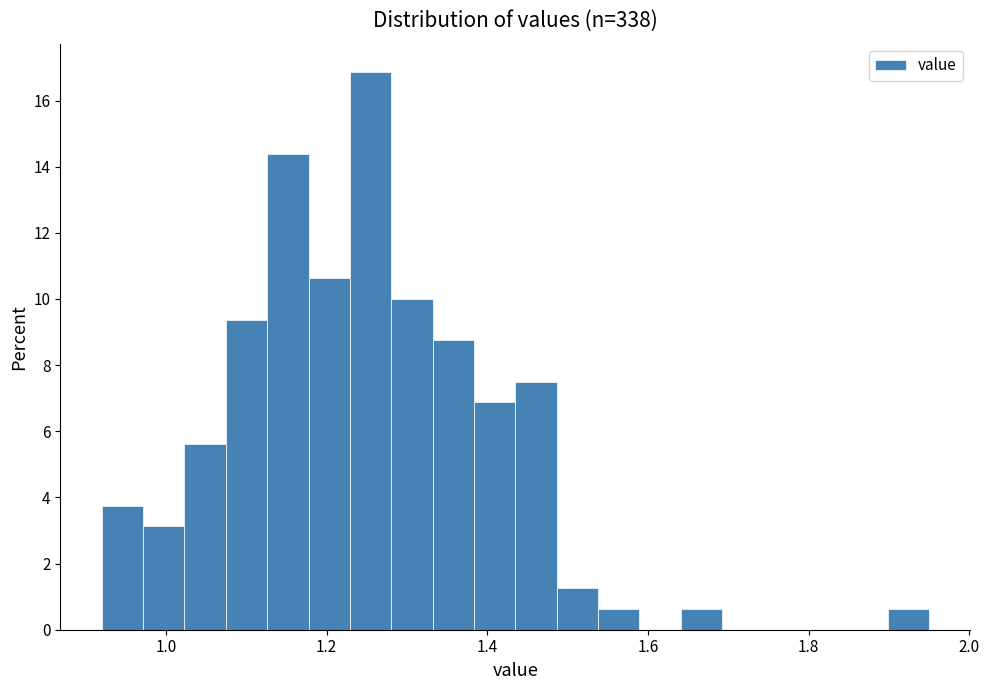

Around what value on the x-axis is the tallest bar? Give the approximate position of its centre, as read against the axis.

1.26